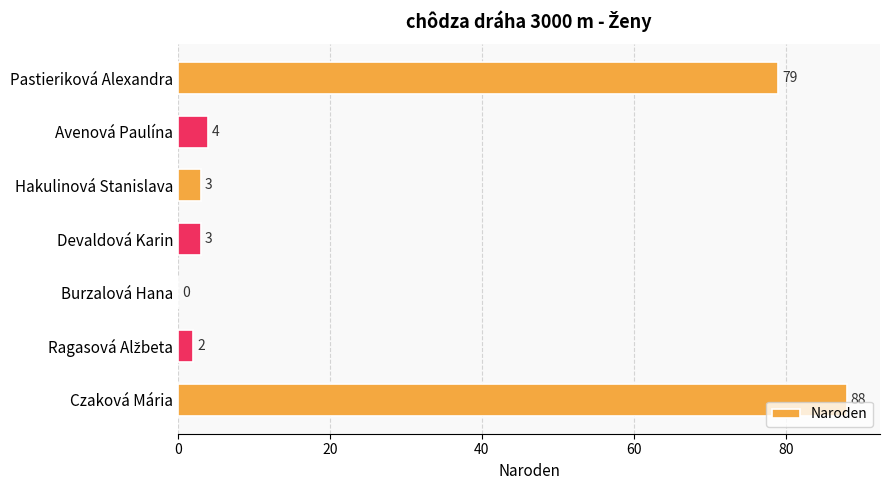

What is the maximum value shown in the chart?

88